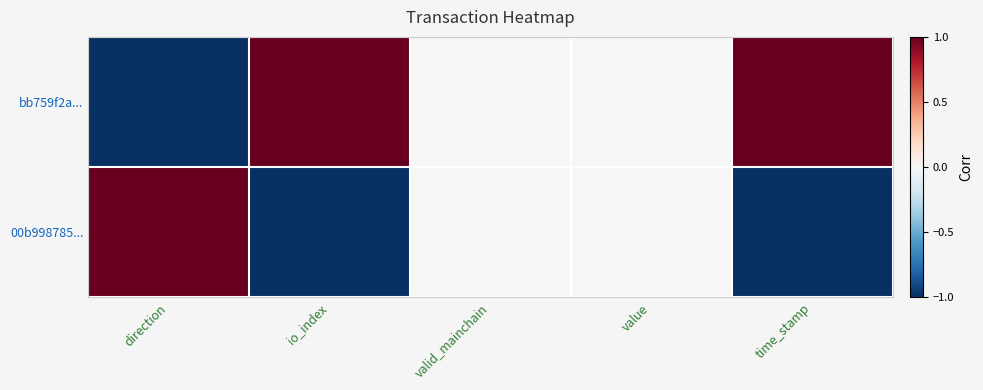

Between io_index and direction, which is larger?

io_index